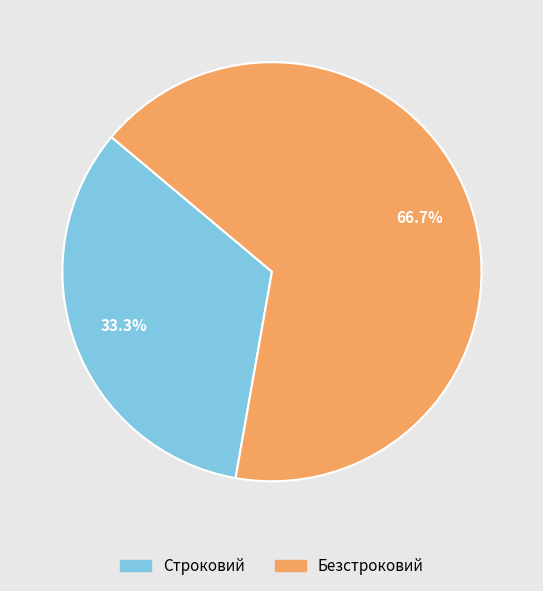

To the nearest percent, what is the average slice percentage?

50%